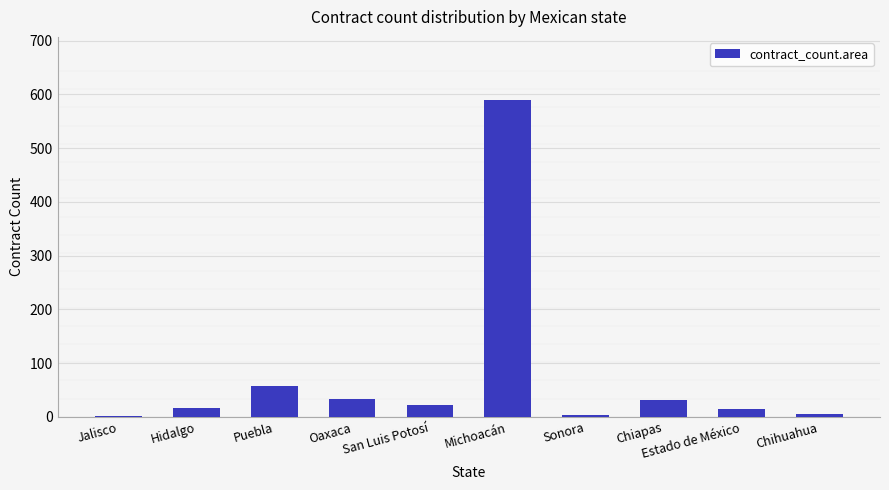

What is the change in value from Hidalgo to Puebla?

+40